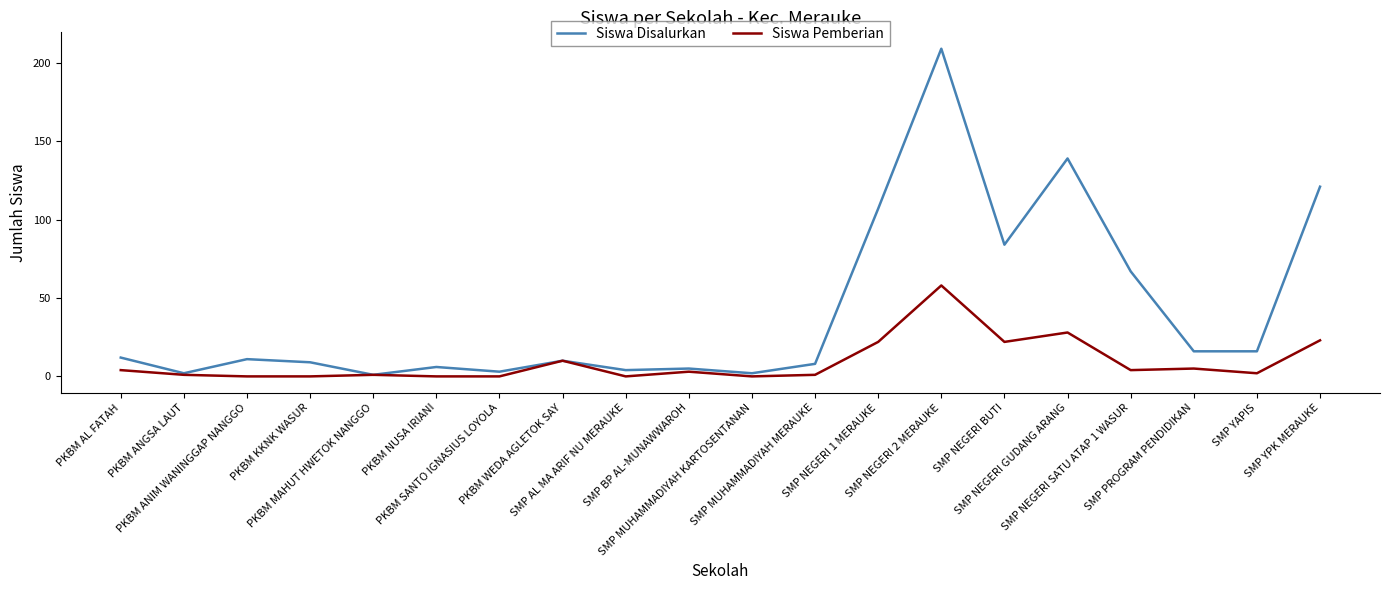

Does the chart display data point markers on the line(s)?

No